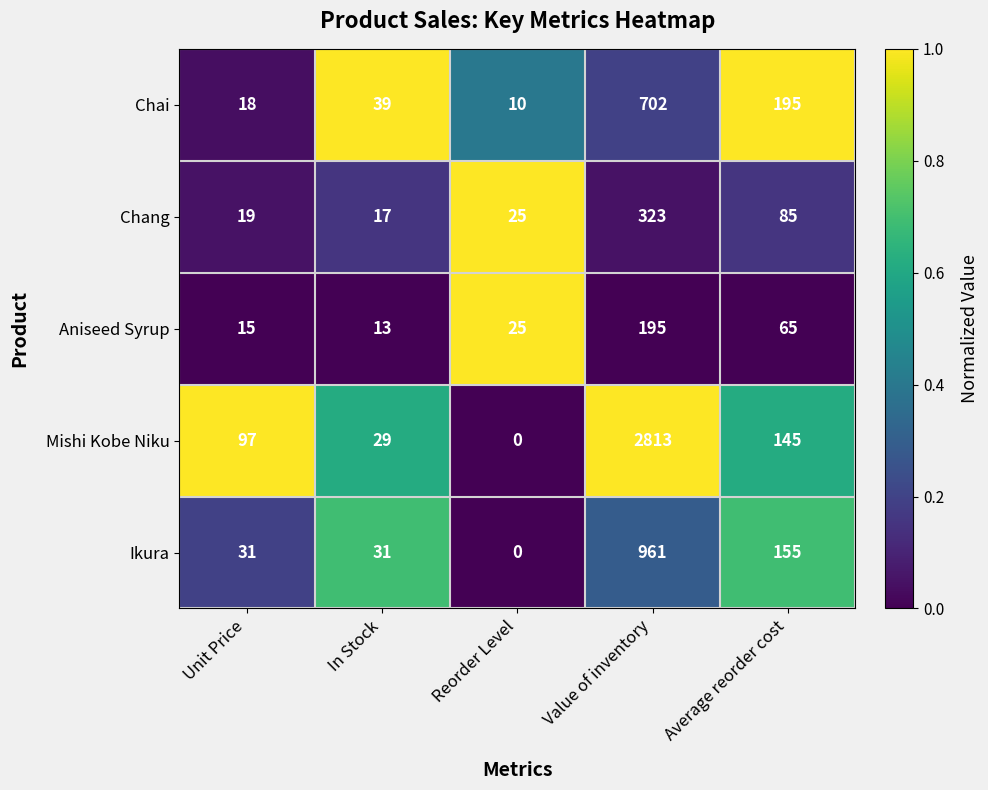

At how many categories does at least one series exceed 0?

5